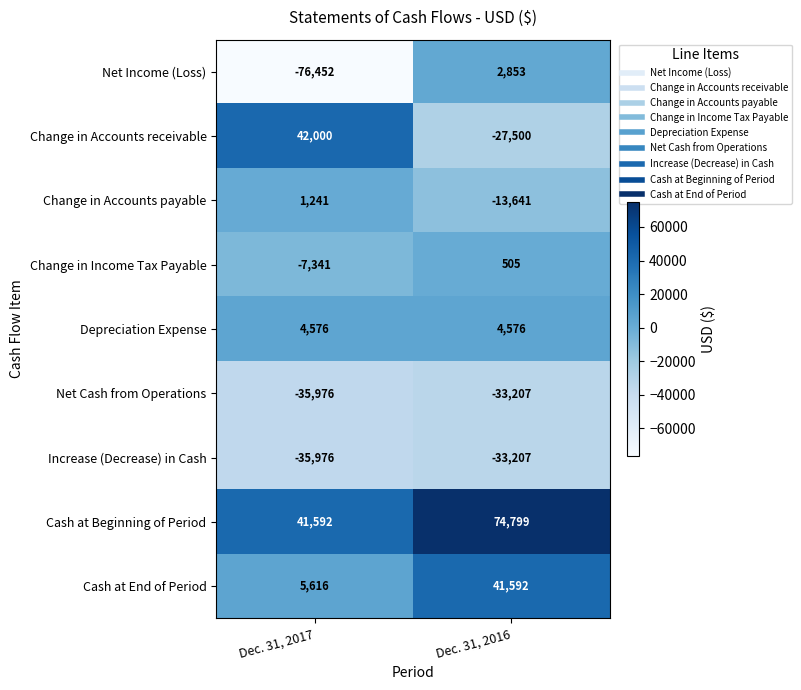

Rank the categories by Cash at Beginning of Period value from lowest to highest.

Dec. 31, 2017, Dec. 31, 2016